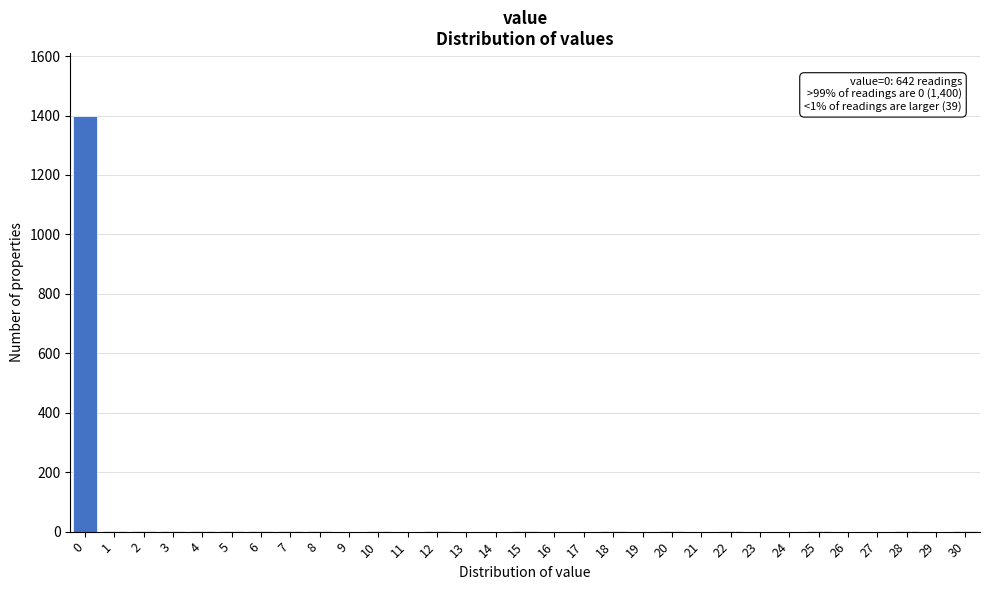

What is the greatest value displayed?

1400